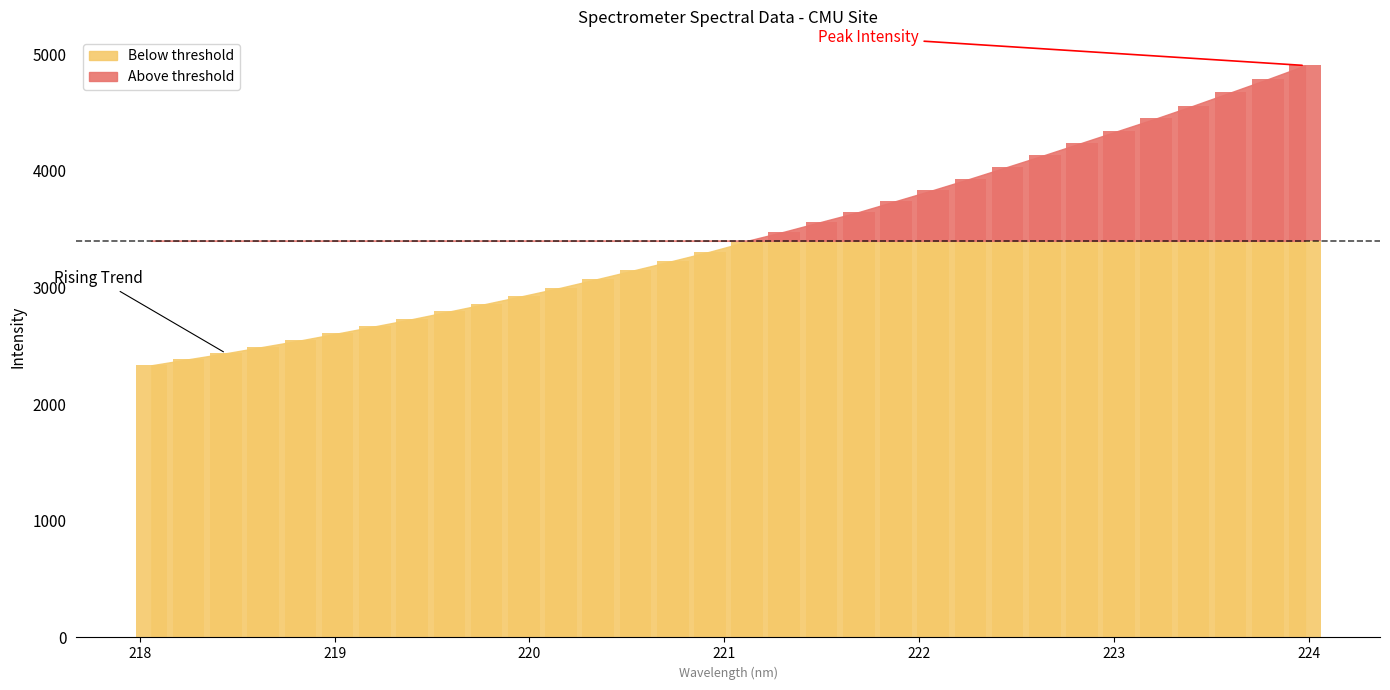

Between 222.6447 and 222.4538, which is larger?

222.6447